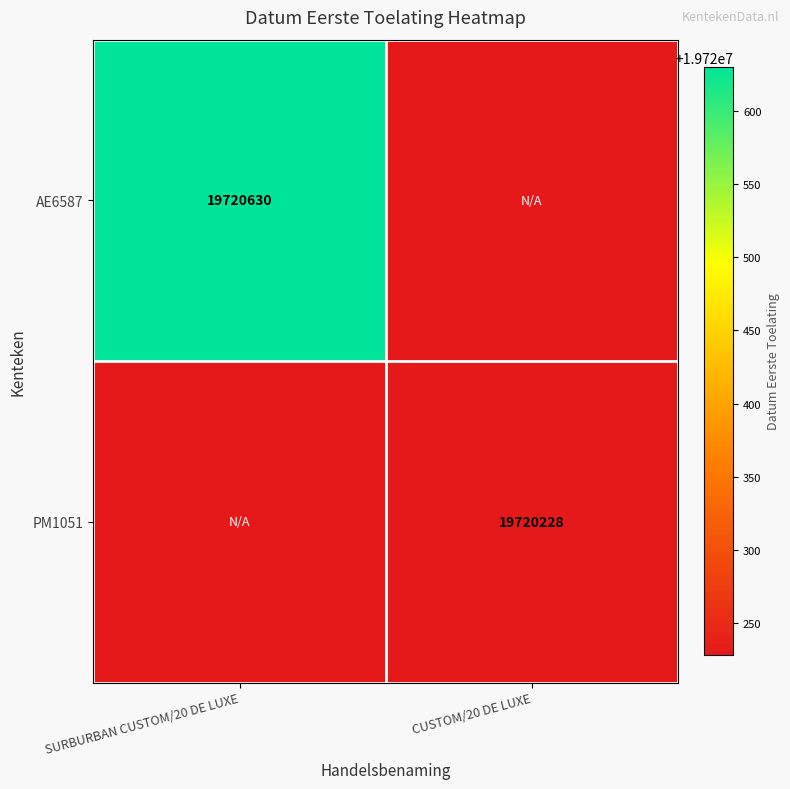

The value of AE6587 at SURBURBAN CUSTOM/20 DE LUXE is 33965939. True or false?

False